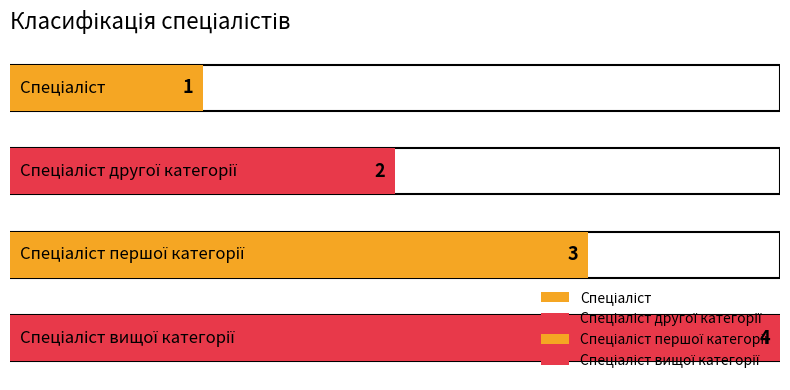

The value at Спеціаліст is 1. True or false?

True